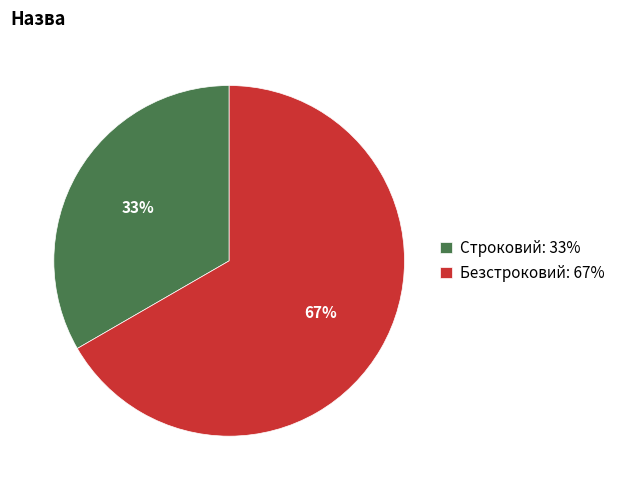

Count the number of slices in the pie.

2